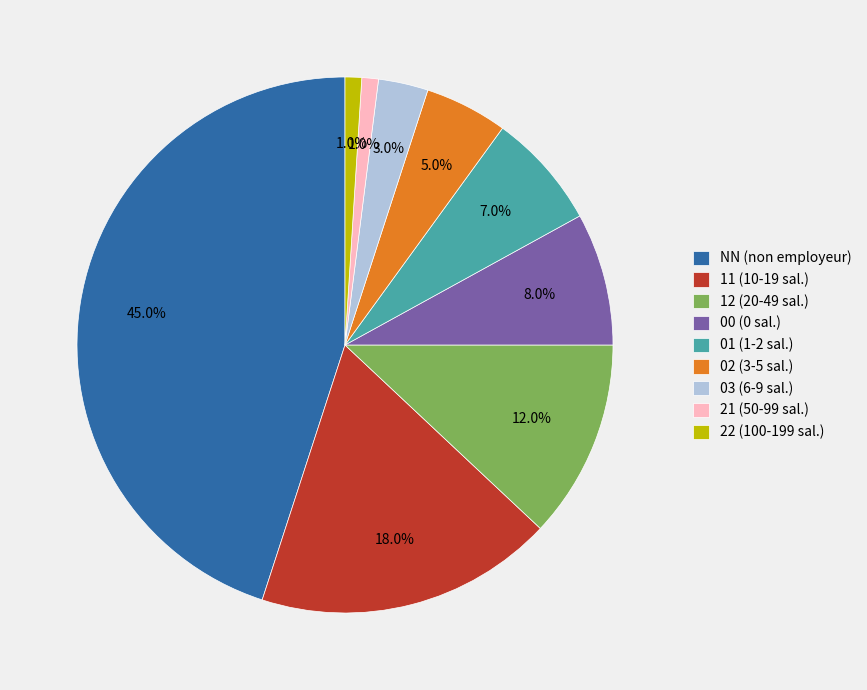

What is the ratio of the value at 12 to the value at NN?

0.3